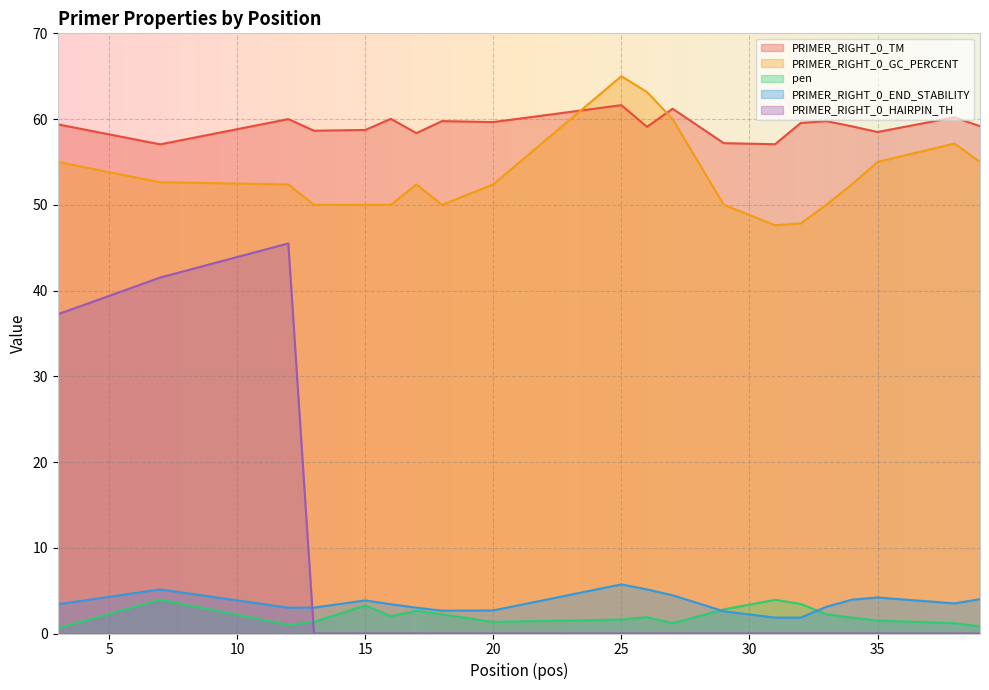

Does the chart display data point markers on the line(s)?

No